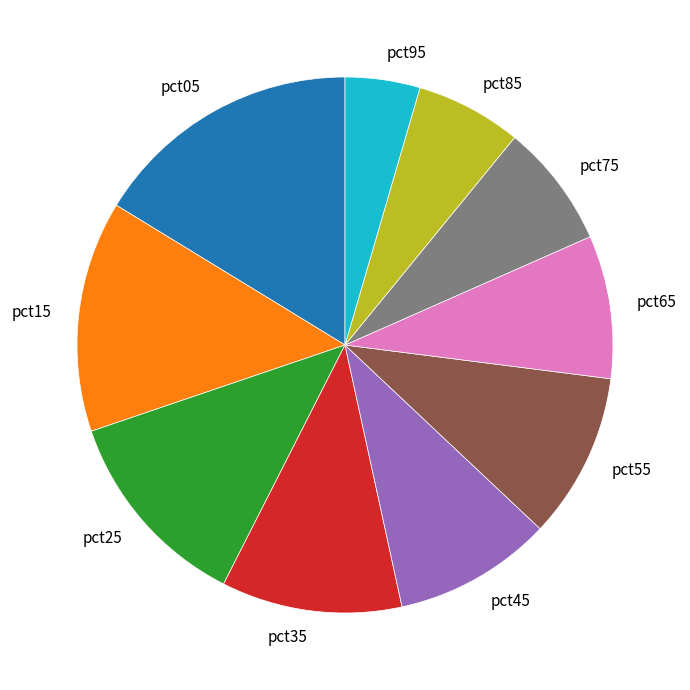

Which has a higher value, pct05 or pct55?

pct05